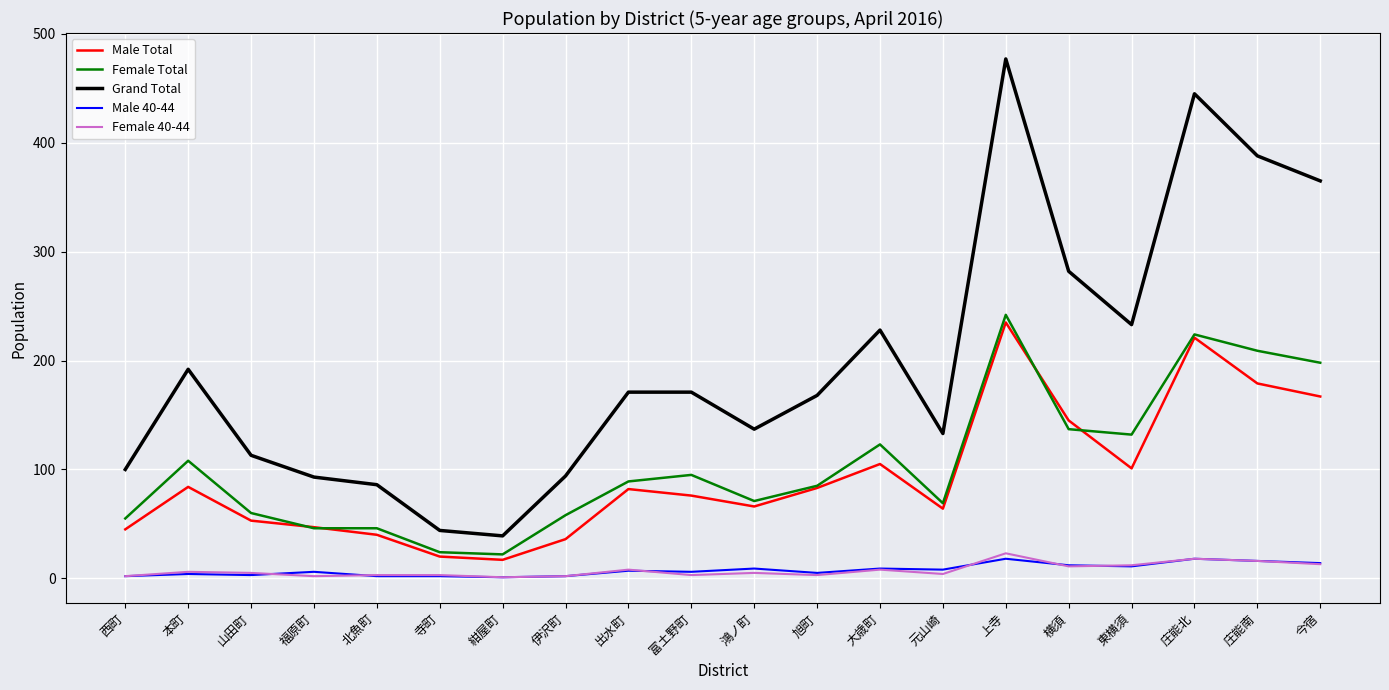

What is the lowest value of the Grand Total series?

39